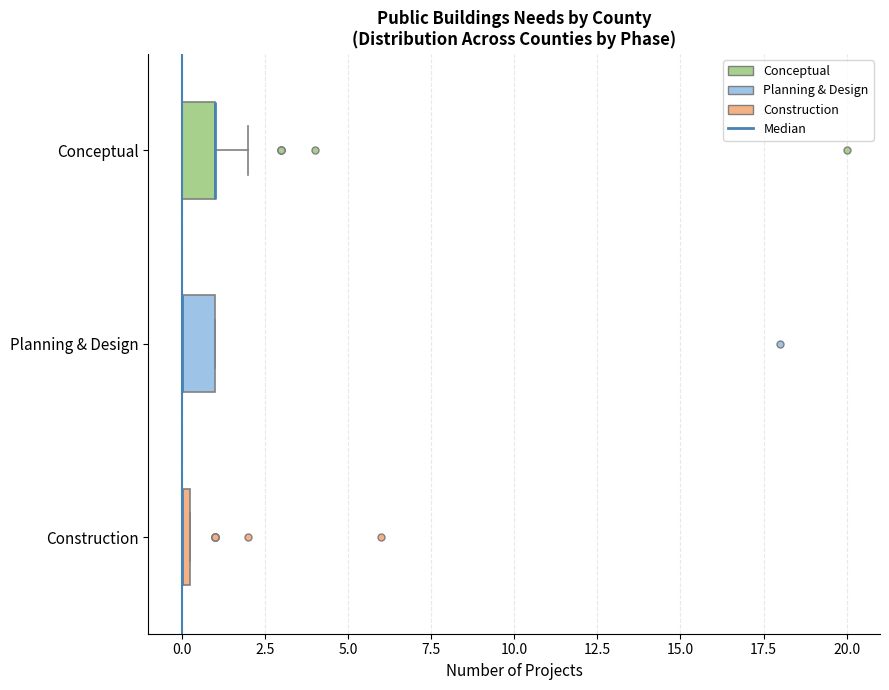

Where is the right edge of the box for Construction on the x-axis? The values are not printed on the chart, so give them approximately, as read against the axis.

0.5